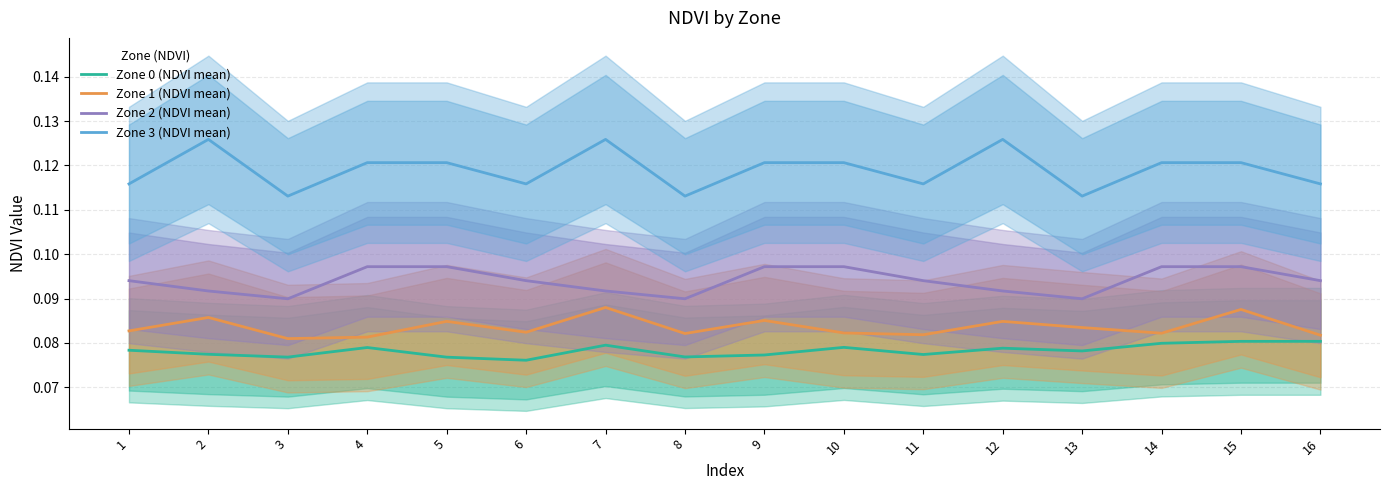

The Zone 1 (NDVI mean) series shows 0.1 at 12. True or false?

False